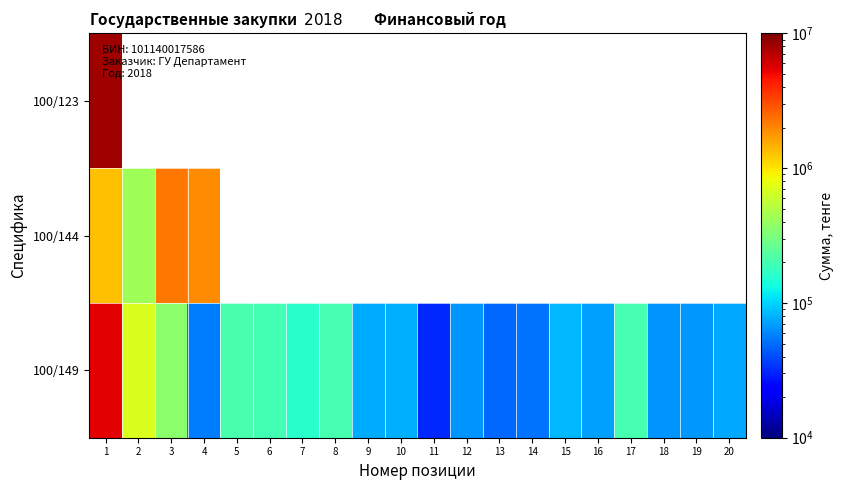

How many positive values does the 100/123 series have?

1